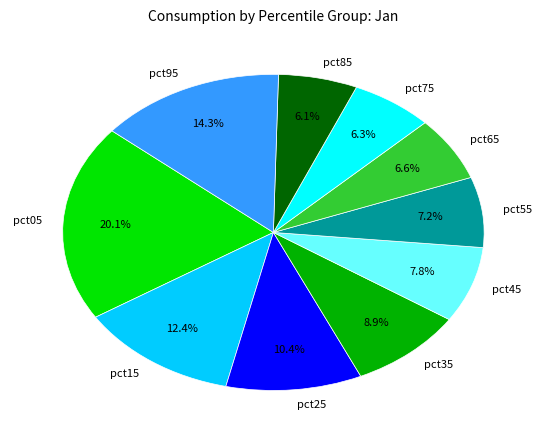

The pct55 slice represents 1% of the pie. True or false?

False